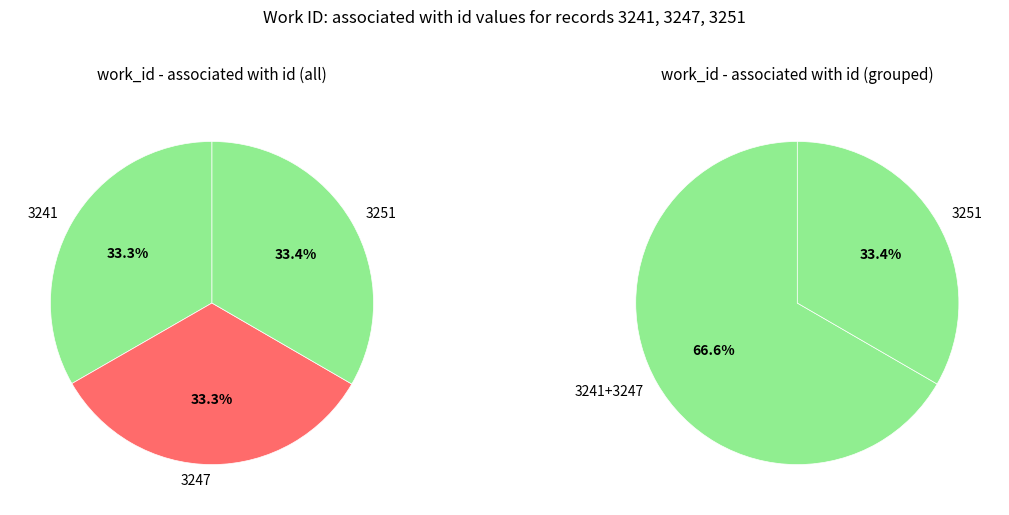

Between 3247 and 3241, which is larger?

3247